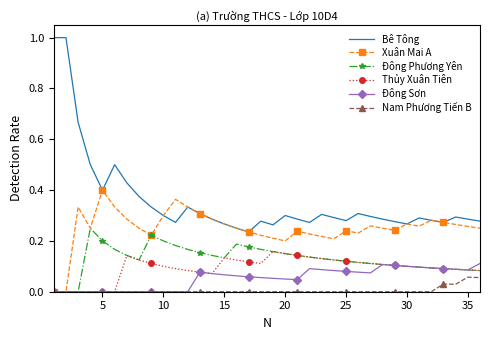

True or false: Bê Tông and Thủy Xuân Tiên cross at least once.

False